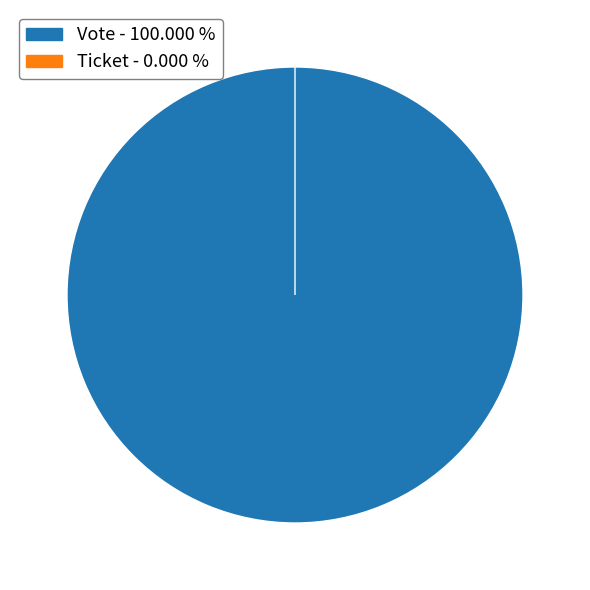

Which category has the biggest portion of the pie?

Vote